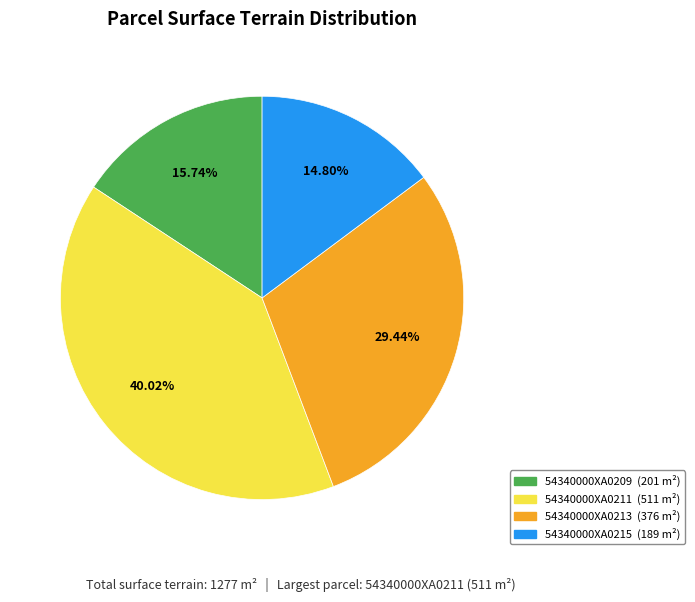

Which has a higher value, 54340000XA0213 or 54340000XA0209?

54340000XA0213